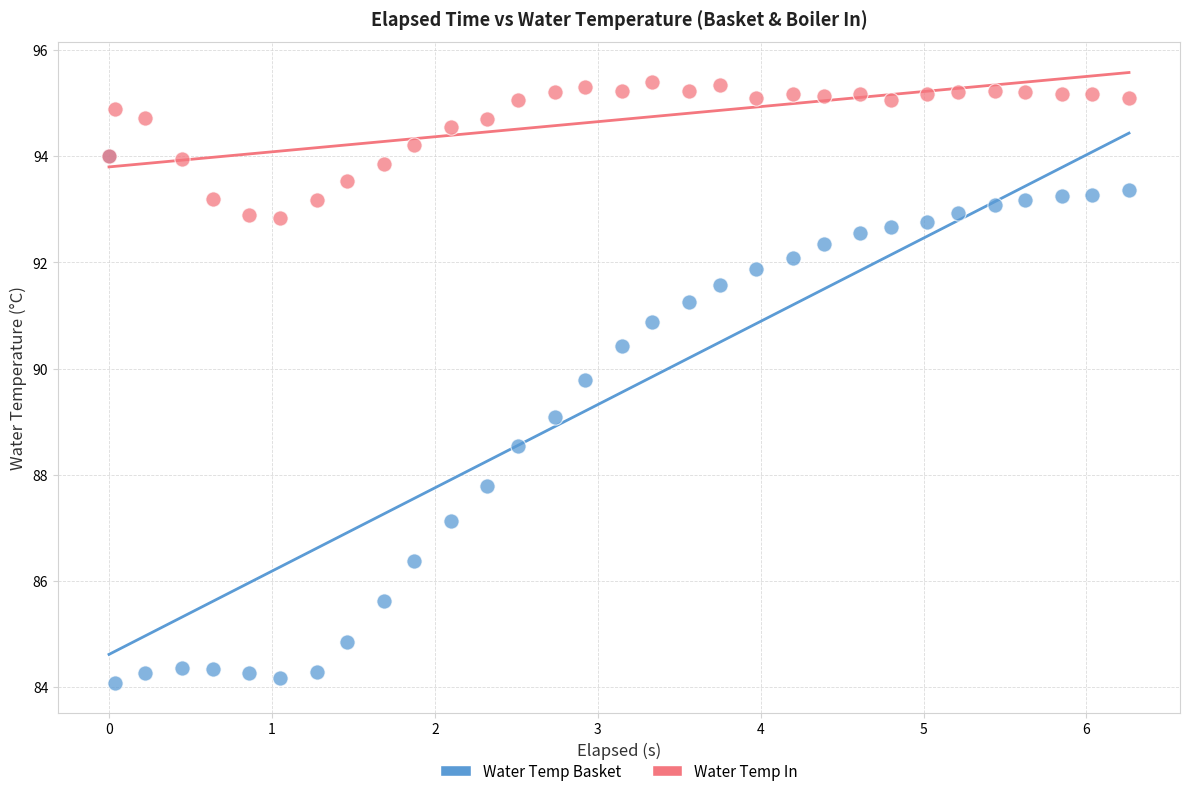

Which series contains the lowest Y value?

Water Temp Basket